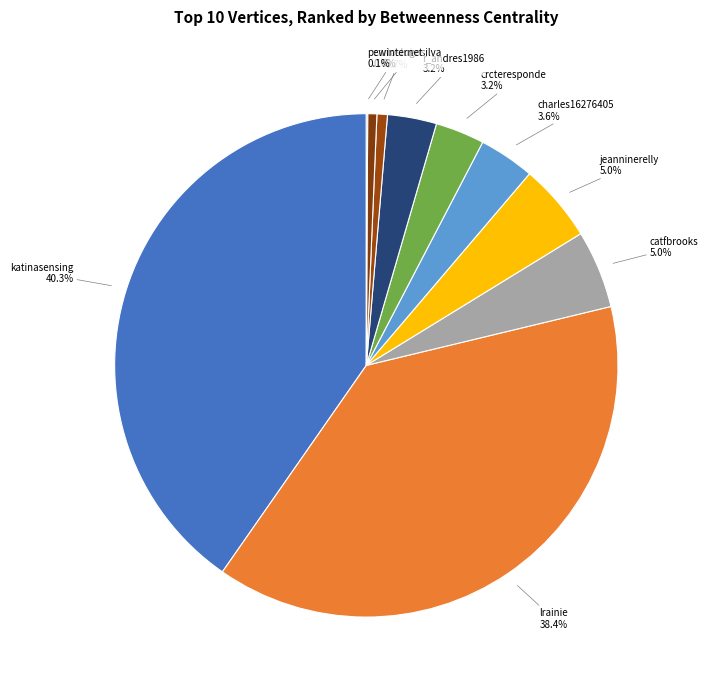

Which category has the biggest portion of the pie?

katinasensing